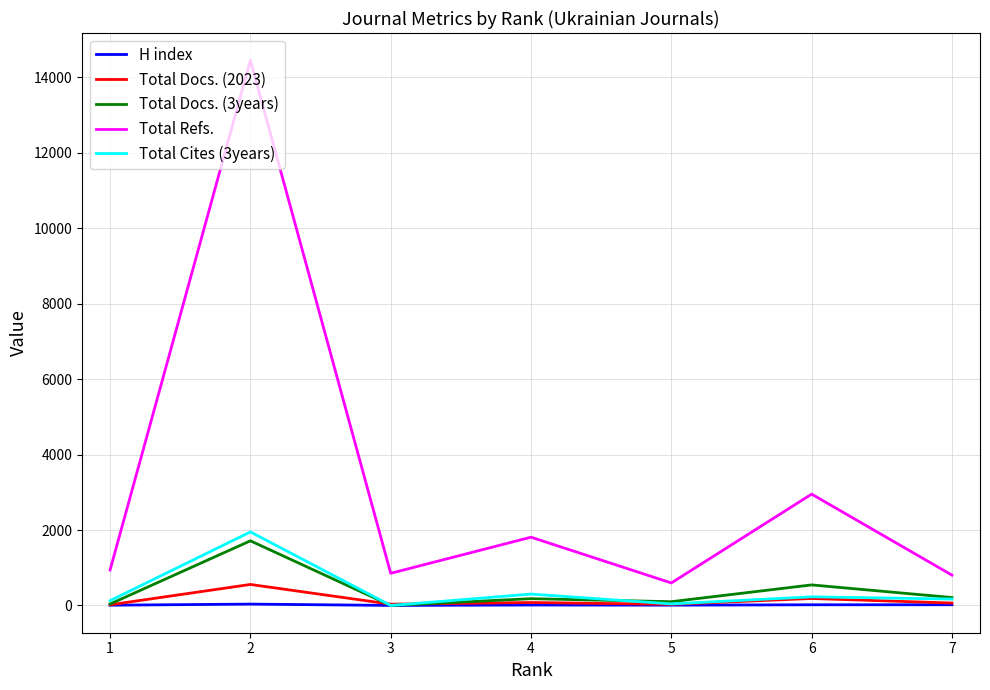

What is the sum of all H index values?

101